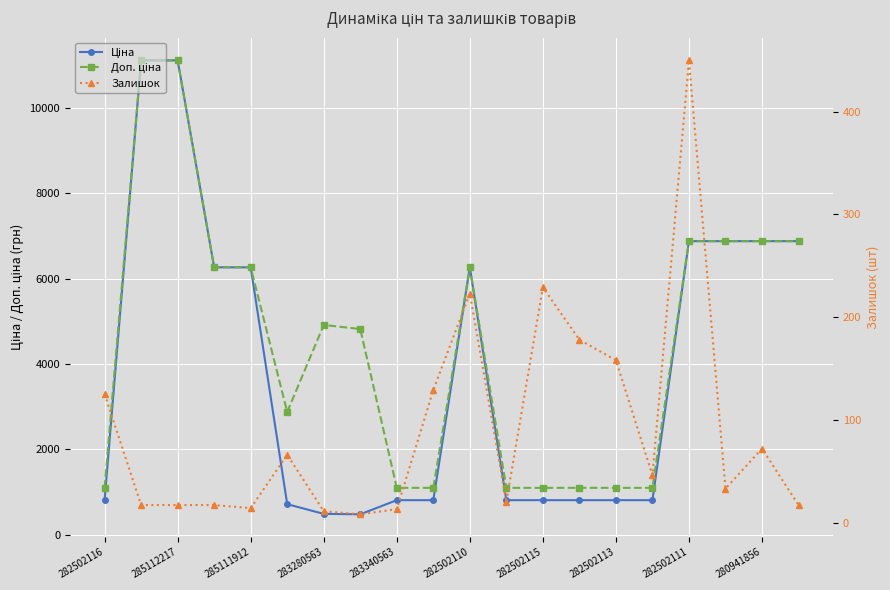

Rank the series at 283340563 from highest to lowest value.

Доп. ціна, Ціна, Залишок